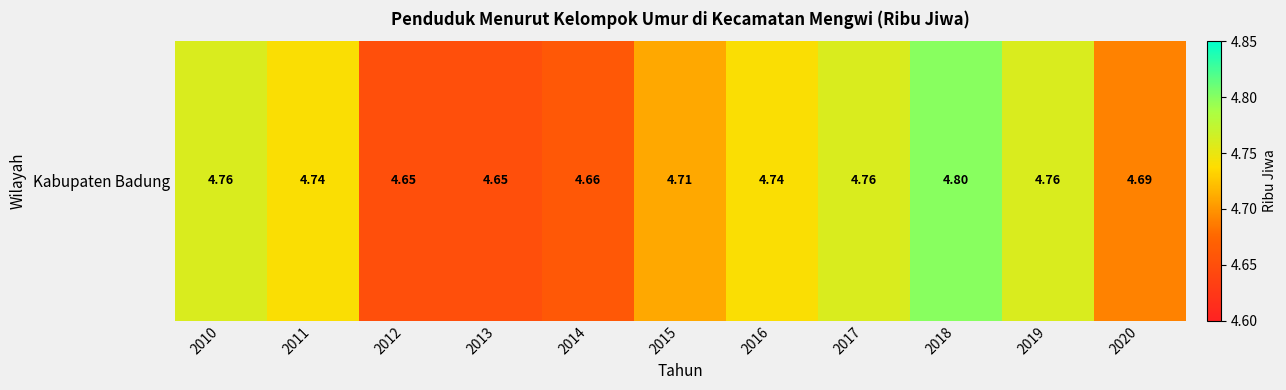

Rank the categories by value from lowest to highest.

2012, 2013, 2014, 2020, 2015, 2011, 2016, 2010, 2017, 2019, 2018